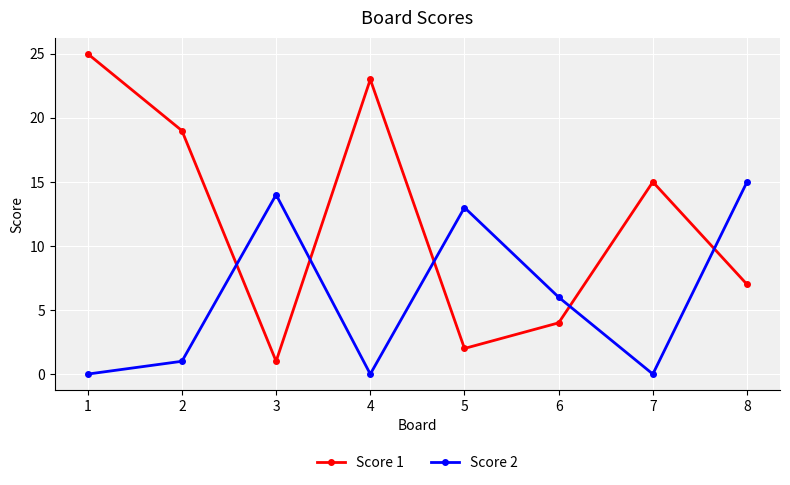

At which category does Score 2 reach its first local valley?

4